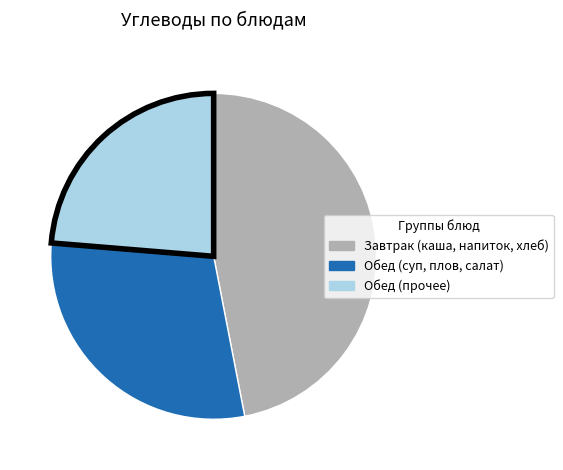

Does any single category account for the majority?

No